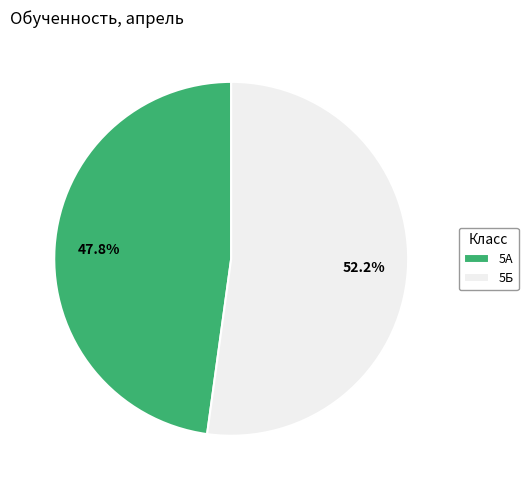

Which category has the smallest portion of the pie?

5А